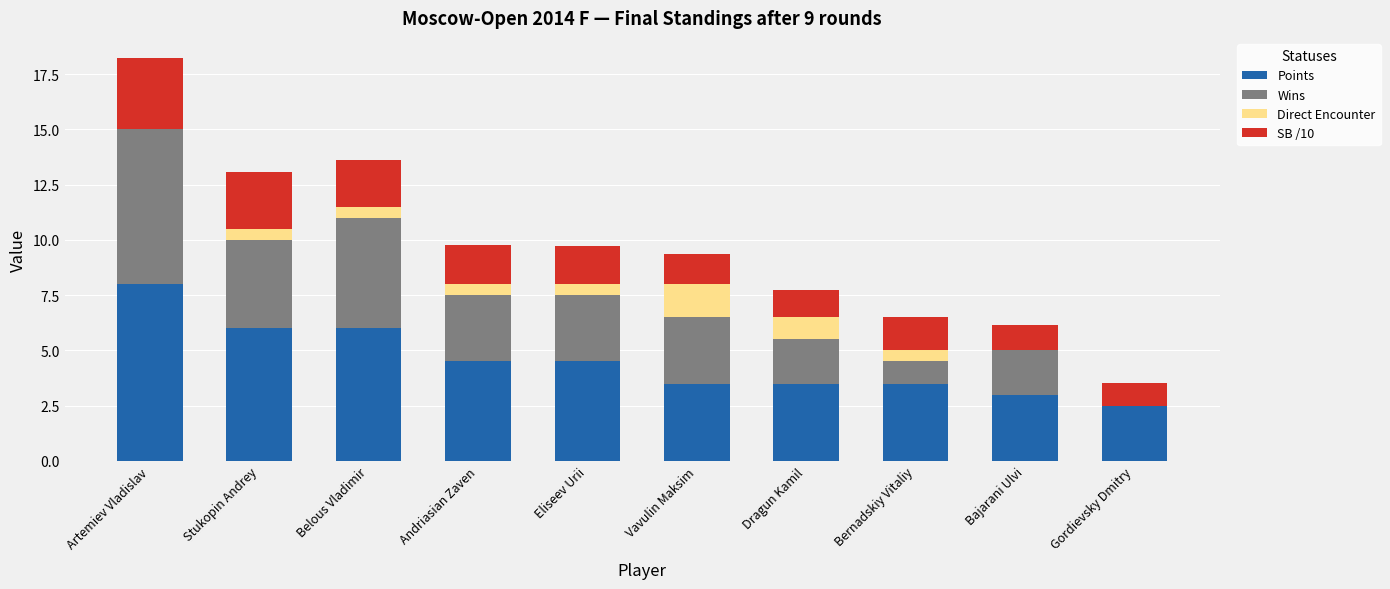

The Points series shows 4.5 at Andriasian Zaven. True or false?

True